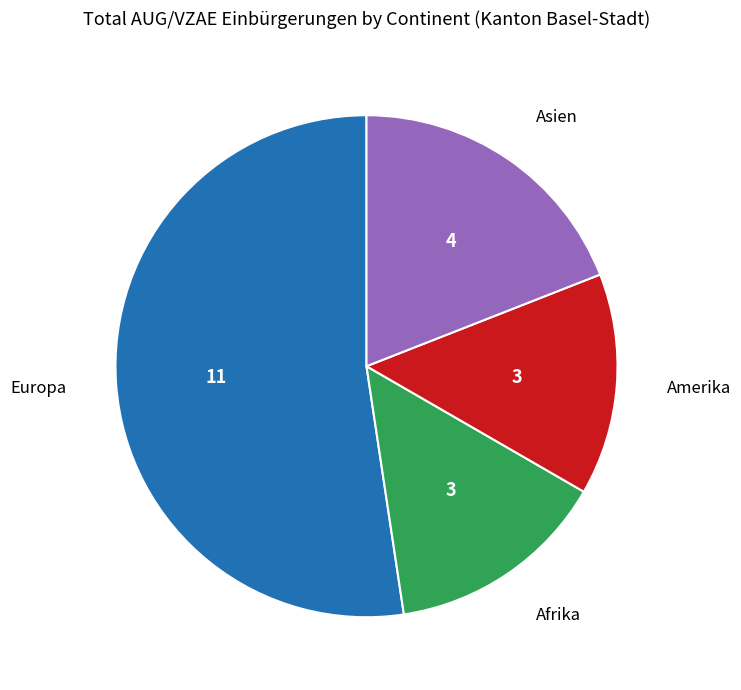

Approximately how many times larger is the value at Asien compared to Europa?

0.4